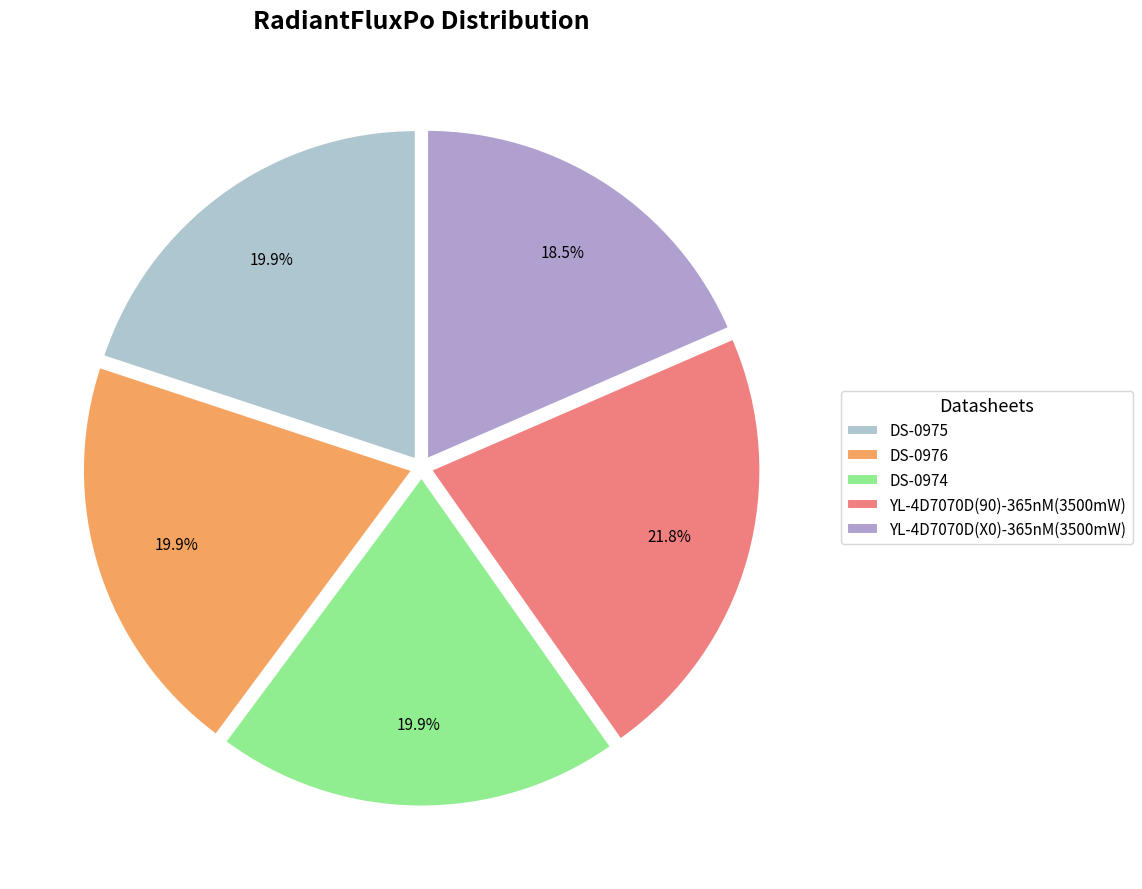

Count the number of slices in the pie.

5